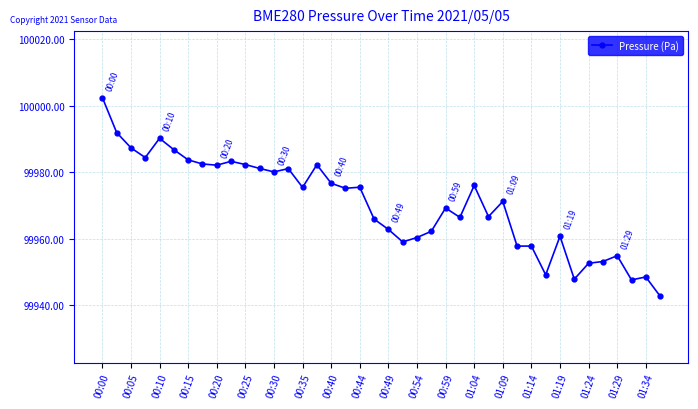

True or false: there are more than 0 points higher than both neighbors.

True